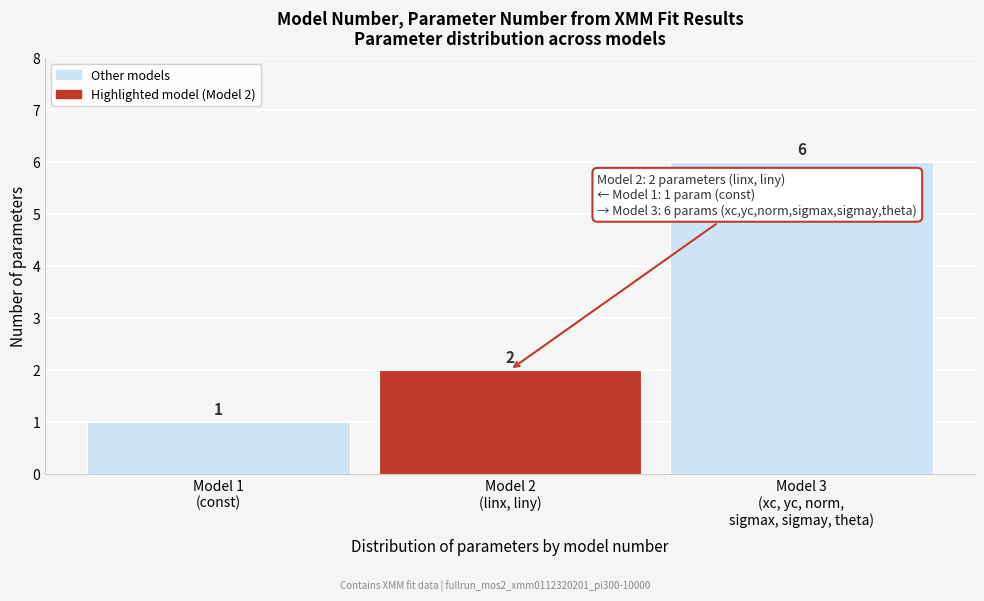

Reading left to right, transcribe all the data shown in this chart.

1	2	6